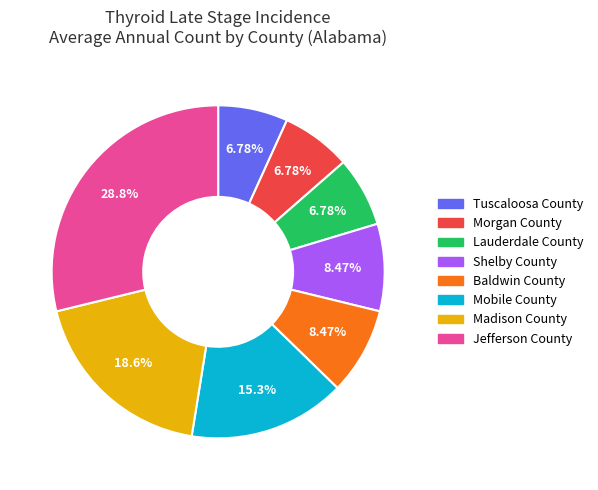

Is it true that Mobile County is 15% of the pie?

True